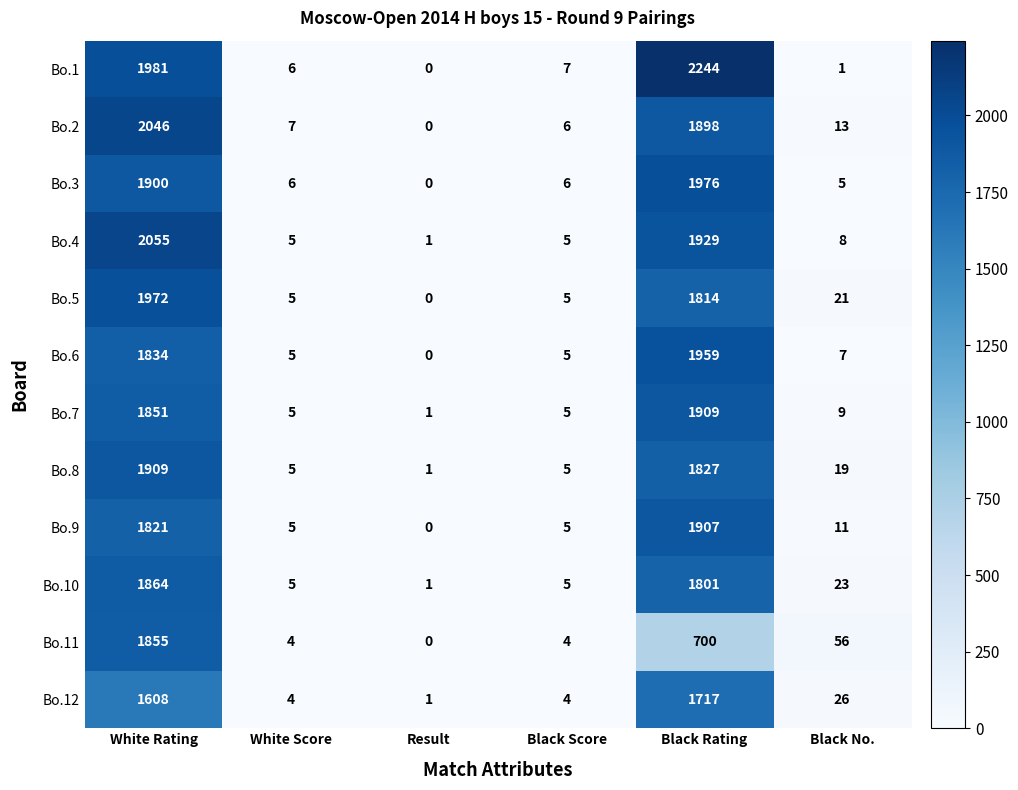

What is the spread (max minus min) of values at Black Rating?

1544